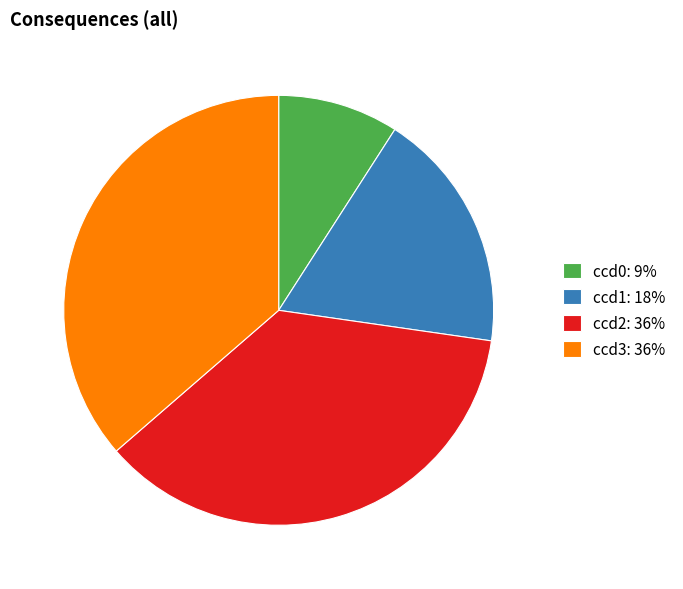

Combined, do ccd2 and ccd3 account for over 50%?

Yes